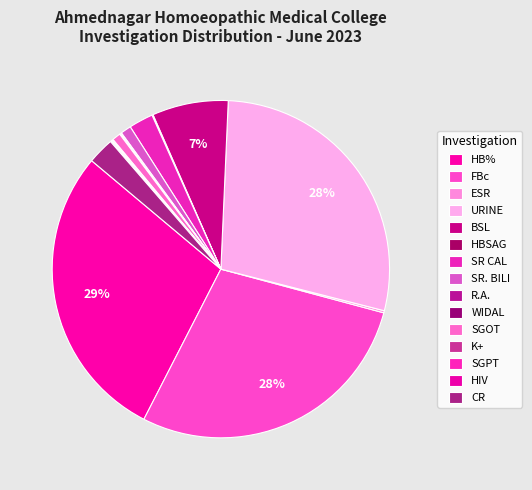

Is there a majority slice in this chart?

No